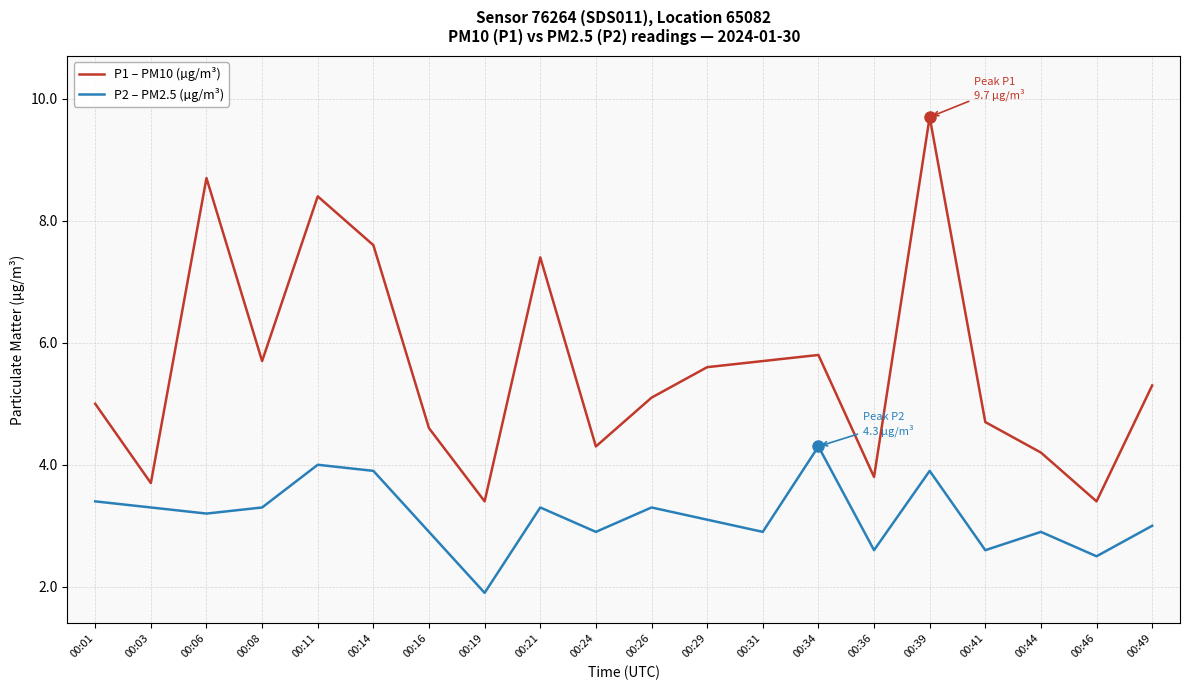

Which series changed the most between 00:03 and 00:06?

P1 – PM10 (µg/m³)